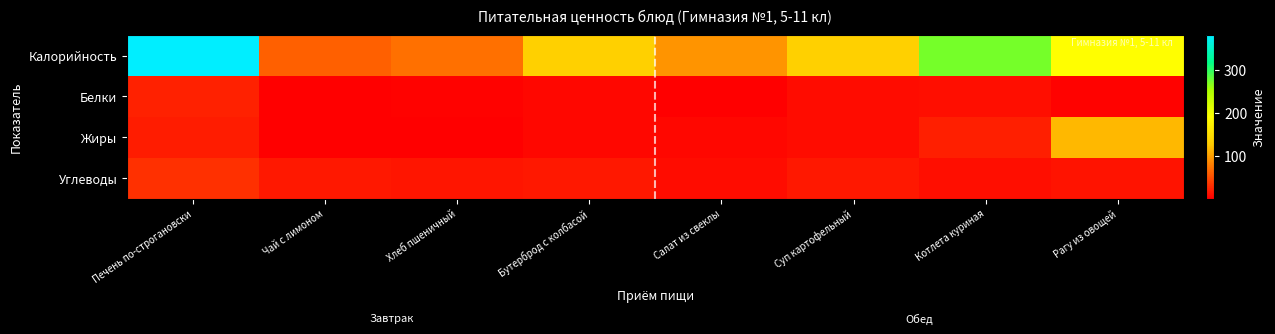

Between Хлеб пшеничный and Котлета куриная, which is larger?

Котлета куриная